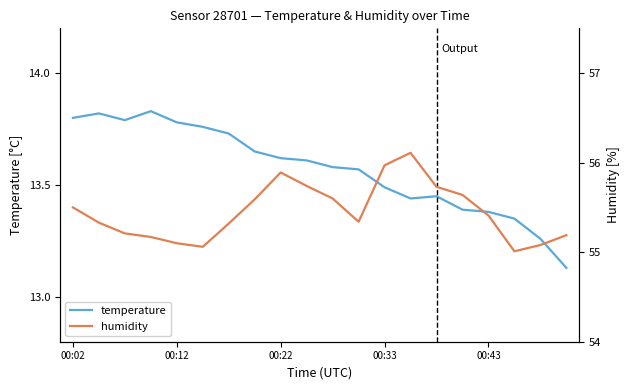

At which category is the sum across all series the highest?

13